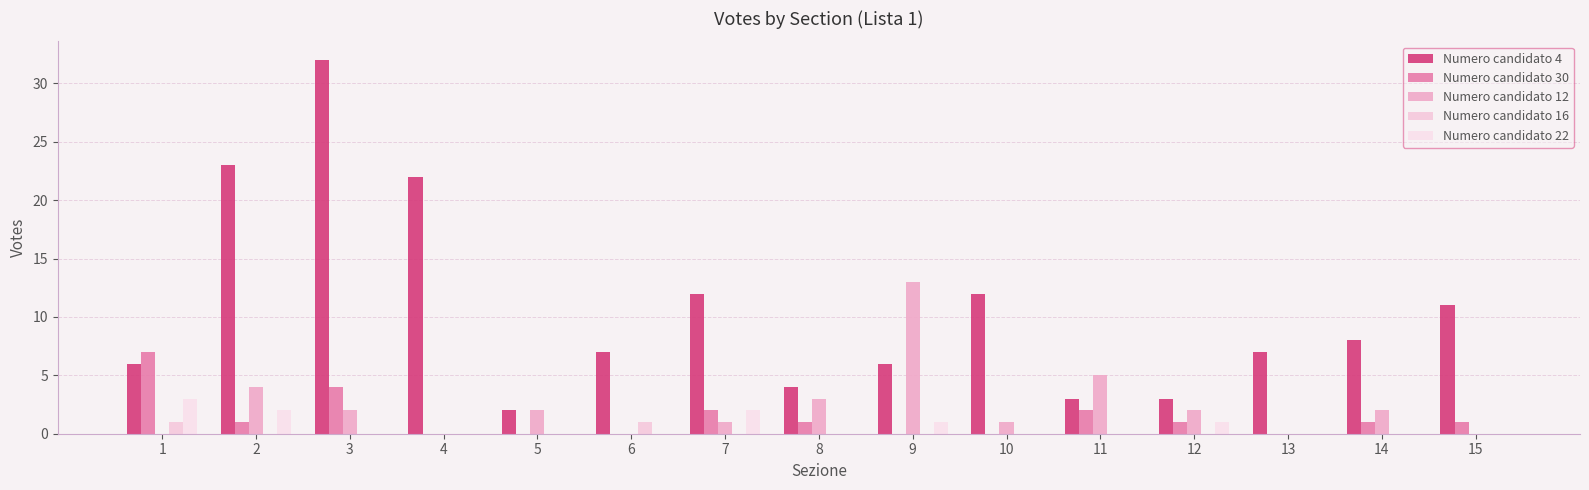

Reading left to right, what are all the values shown in this chart?

Numero candidato 4: 6	23	32	22	2	7	12	4	6	12	3	3	7	8	11
Numero candidato 30: 7	1	4	0	0	0	2	1	0	0	2	1	0	1	1
Numero candidato 12: 0	4	2	0	2	0	1	3	13	1	5	2	0	2	0
Numero candidato 16: 1	0	0	0	0	1	0	0	0	0	0	0	0	0	0
Numero candidato 22: 3	2	0	0	0	0	2	0	1	0	0	1	0	0	0